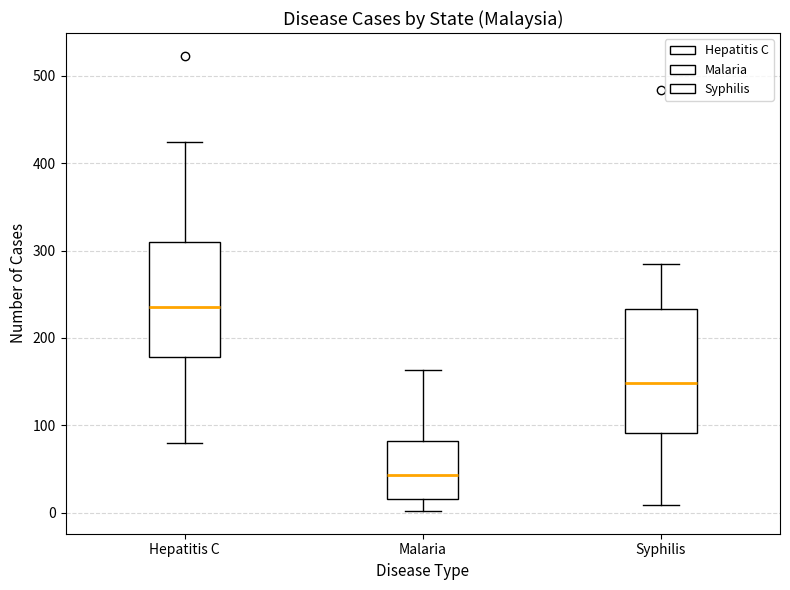

Reading left to right, transcribe this box plot: for each box, give where its median line is, the range the box spans, and where its two whiskers end, as read against the y-axis. The values are not printed on the chart, so give them approximately, as read against the axis.

Hepatitis C: median 240, box 180 to 310, whiskers 80 to 420
Malaria: median 40, box 20 to 80, whiskers 0 to 160
Syphilis: median 150, box 90 to 230, whiskers 10 to 290